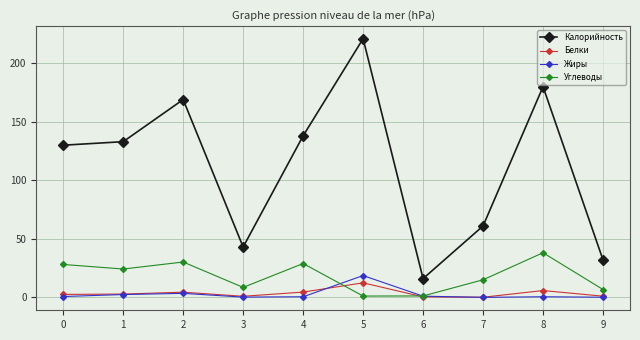

How many lines are shown in the chart?

4